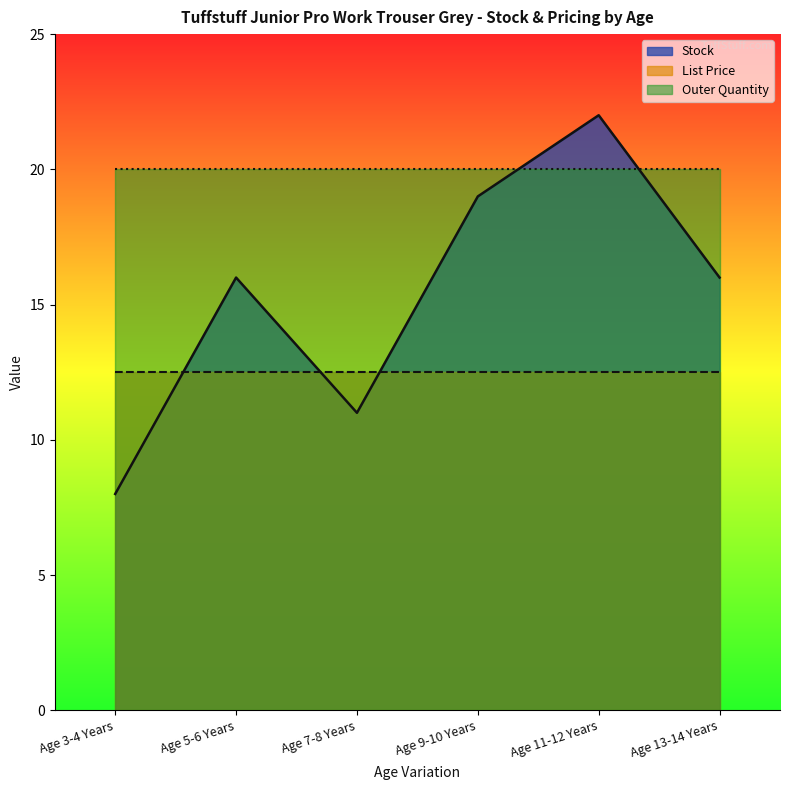

At which category is the sum across all series the highest?

Age 11-12 Years